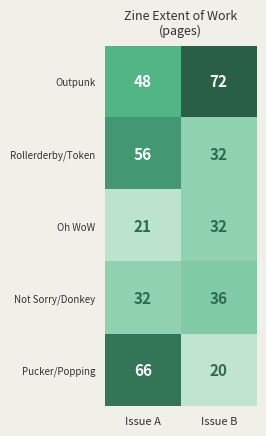

How many data points does each series have?

2